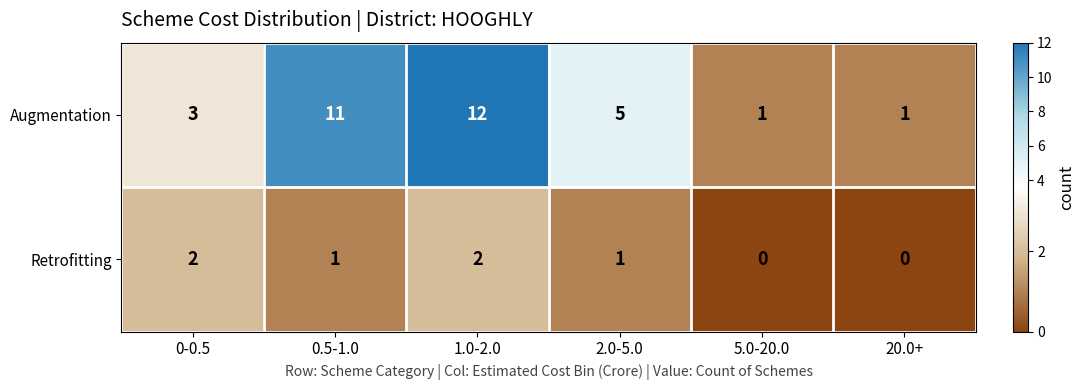

Reading left to right, what are all the values shown in this chart?

Augmentation: 0-0.5=3	0.5-1.0=11	1.0-2.0=12	2.0-5.0=5	5.0-20.0=1	20.0+=1
Retrofitting: 0-0.5=2	0.5-1.0=1	1.0-2.0=2	2.0-5.0=1	5.0-20.0=0	20.0+=0